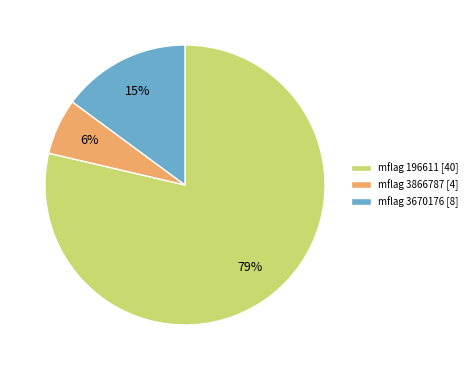

How many slices are in this pie chart?

3